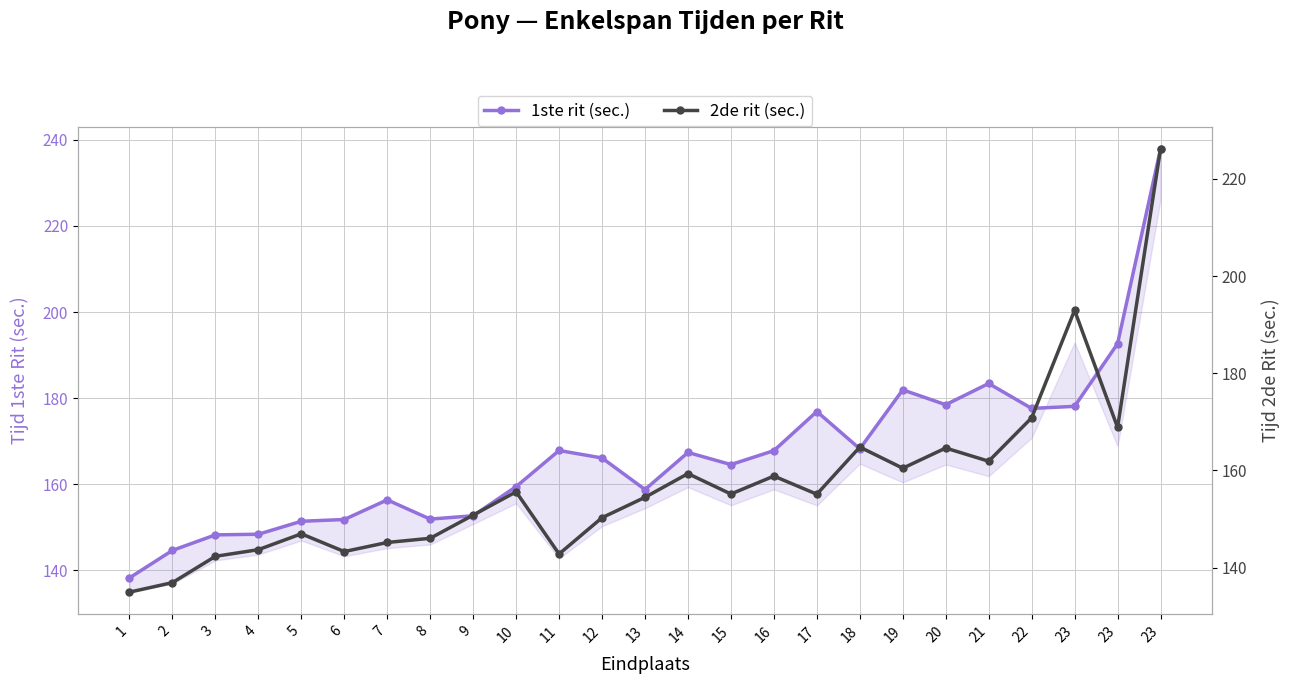

How many data points in 1ste rit (sec.) are less than 166?

12